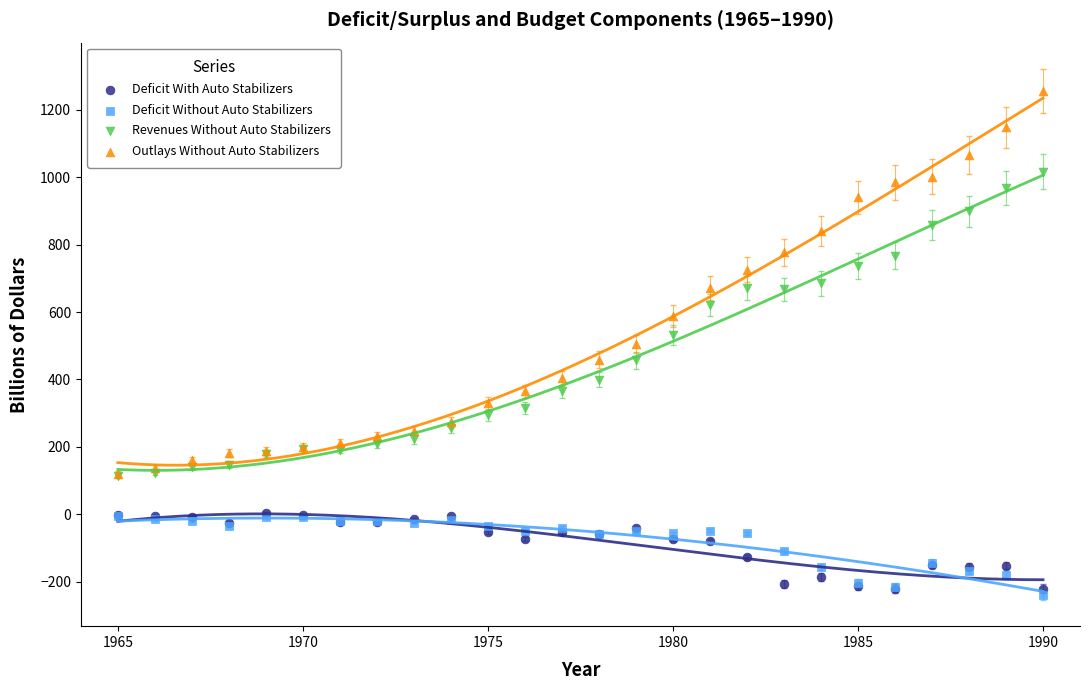

What are all the series names shown in the legend?

Deficit With Auto Stabilizers, Deficit Without Auto Stabilizers, Revenues Without Auto Stabilizers, Outlays Without Auto Stabilizers